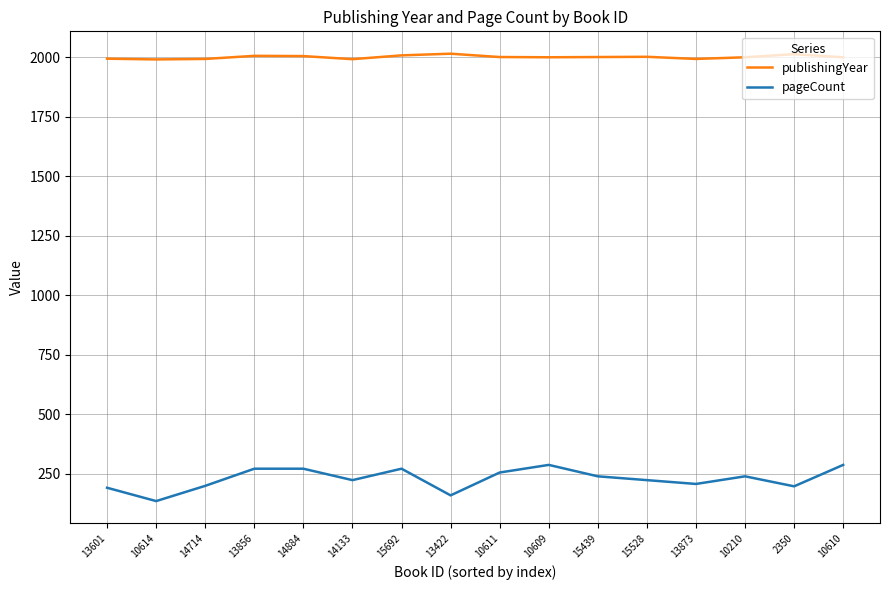

True or false: publishingYear has a value of 2001 at 10611.

True